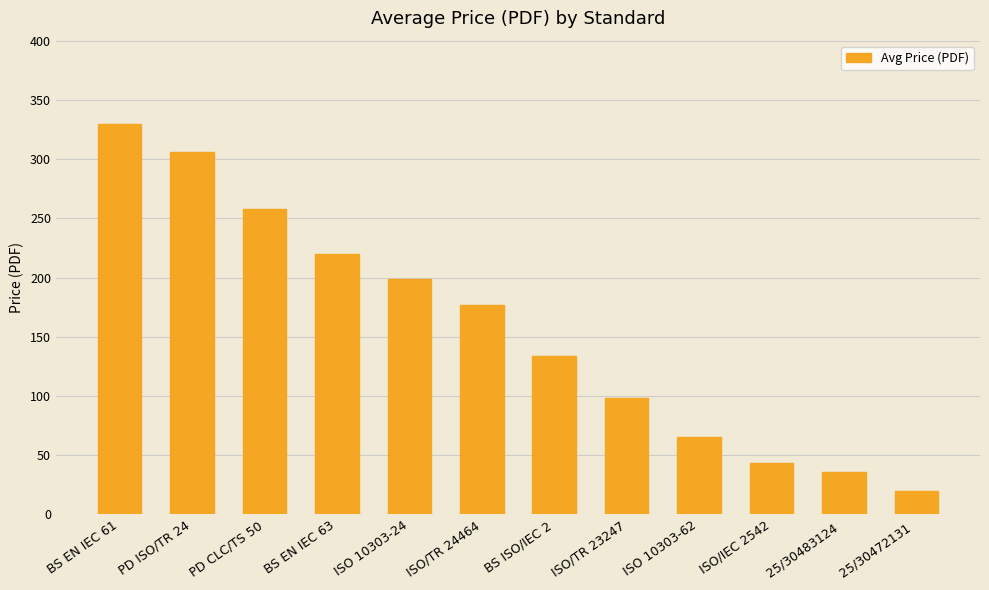

Rank the categories by value from highest to lowest.

BS EN IEC 61, PD ISO/TR 24, PD CLC/TS 50, BS EN IEC 63, ISO 10303-24, ISO/TR 24464, BS ISO/IEC 2, ISO/TR 23247, ISO 10303-62, ISO/IEC 2542, 25/30483124 , 25/30472131 